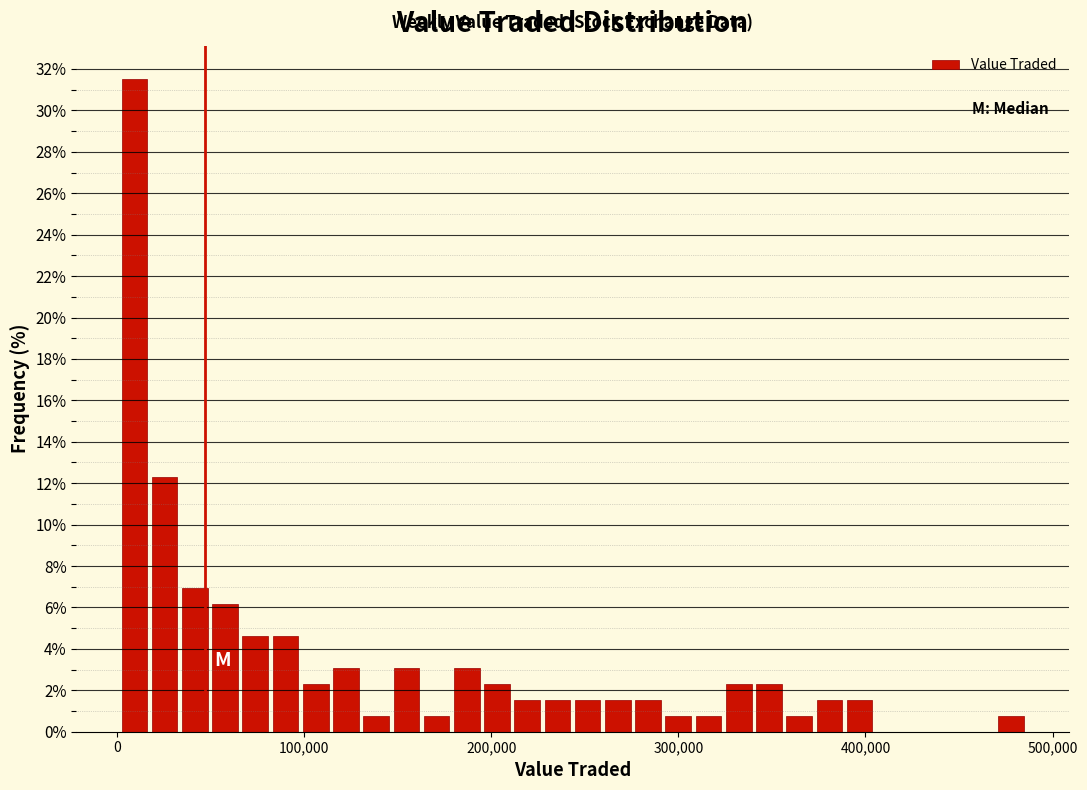

Around what value on the x-axis is the tallest bar? Give the approximate position of its centre, as read against the axis.

10000